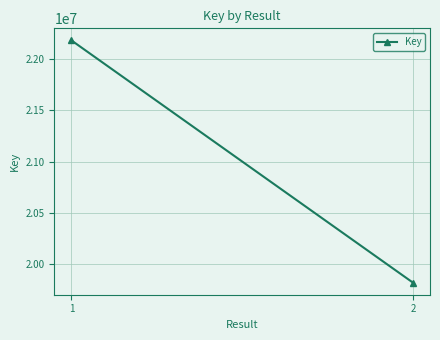

Reading left to right, list all the values displayed in this chart.

1=22182347	2=19817897